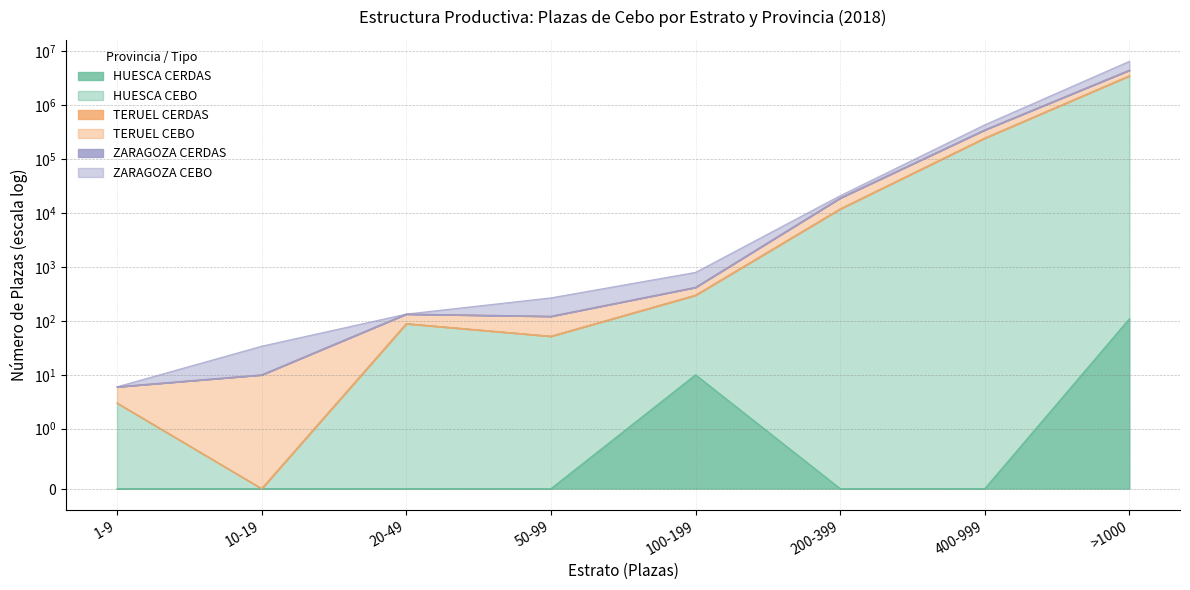

The value of HUESCA CERDAS at 400-999 is 0. True or false?

True